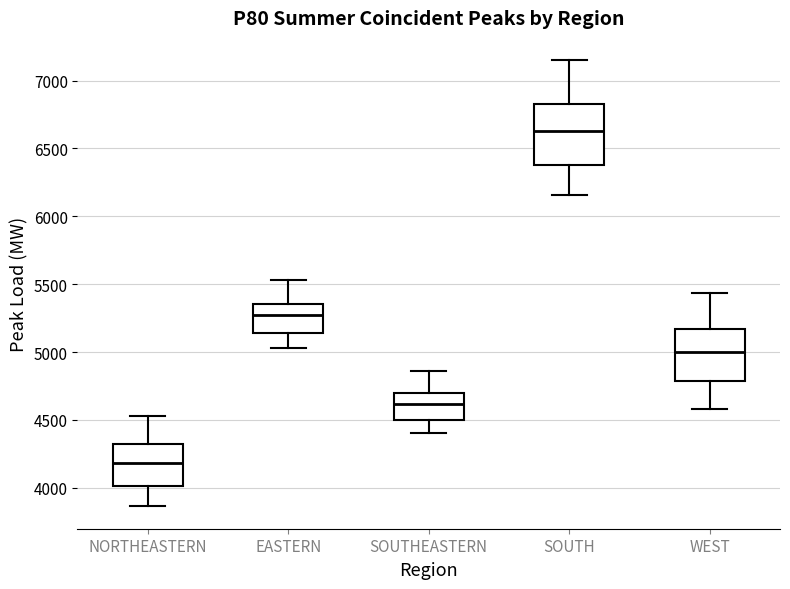

Where does the upper whisker of the box for NORTHEASTERN end on the y-axis? The values are not printed on the chart, so give them approximately, as read against the axis.

4550